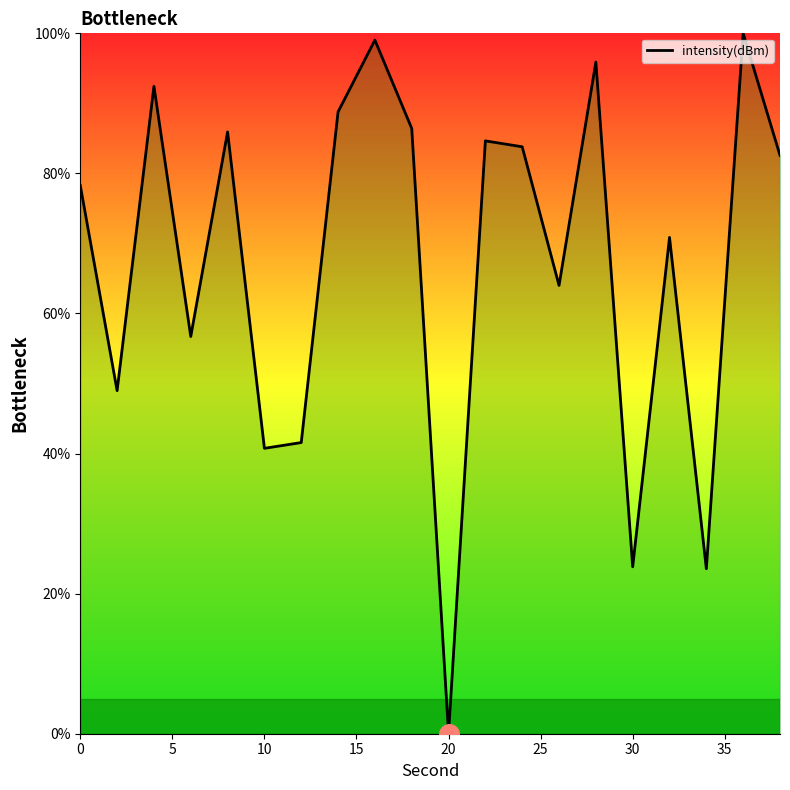

What is the maximum value shown in the chart?

100.0